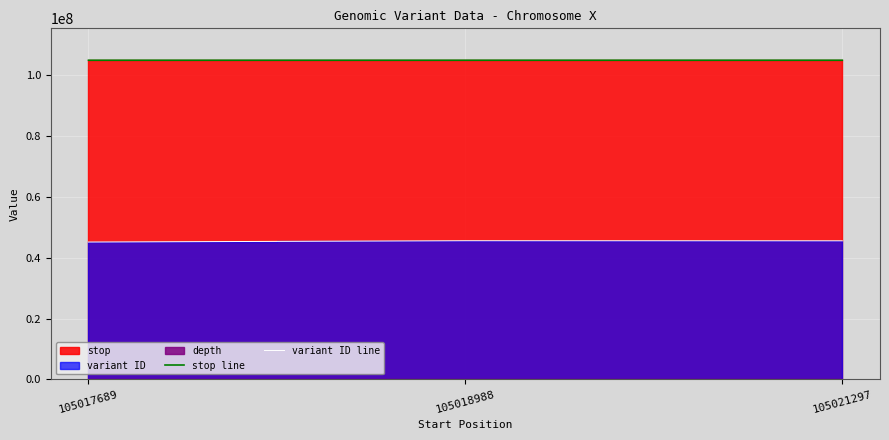

Reading left to right, transcribe all the data shown in this chart.

stop line: 105017689=105017690	105018988=105018989	105021297=105021299
variant ID line: 105017689=45190024	105018988=45619158	105021297=45590659